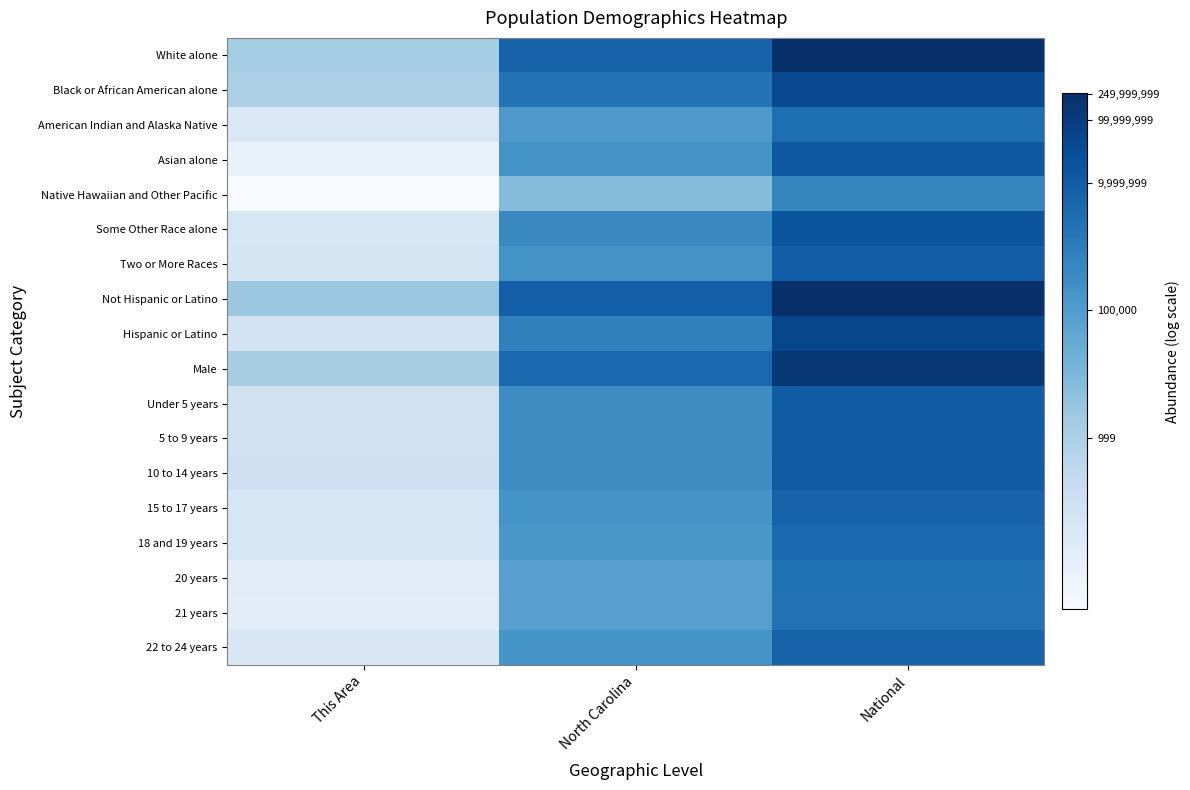

Which has a higher value, National or North Carolina?

National